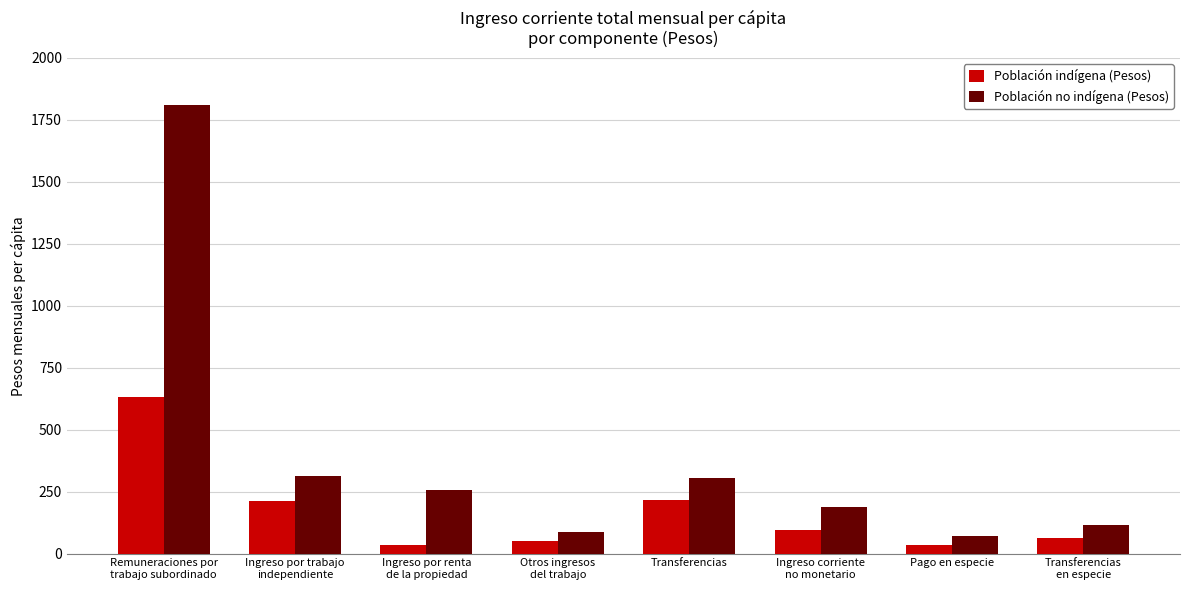

What is the total value across all series at Transferencias
en especie?

175.7